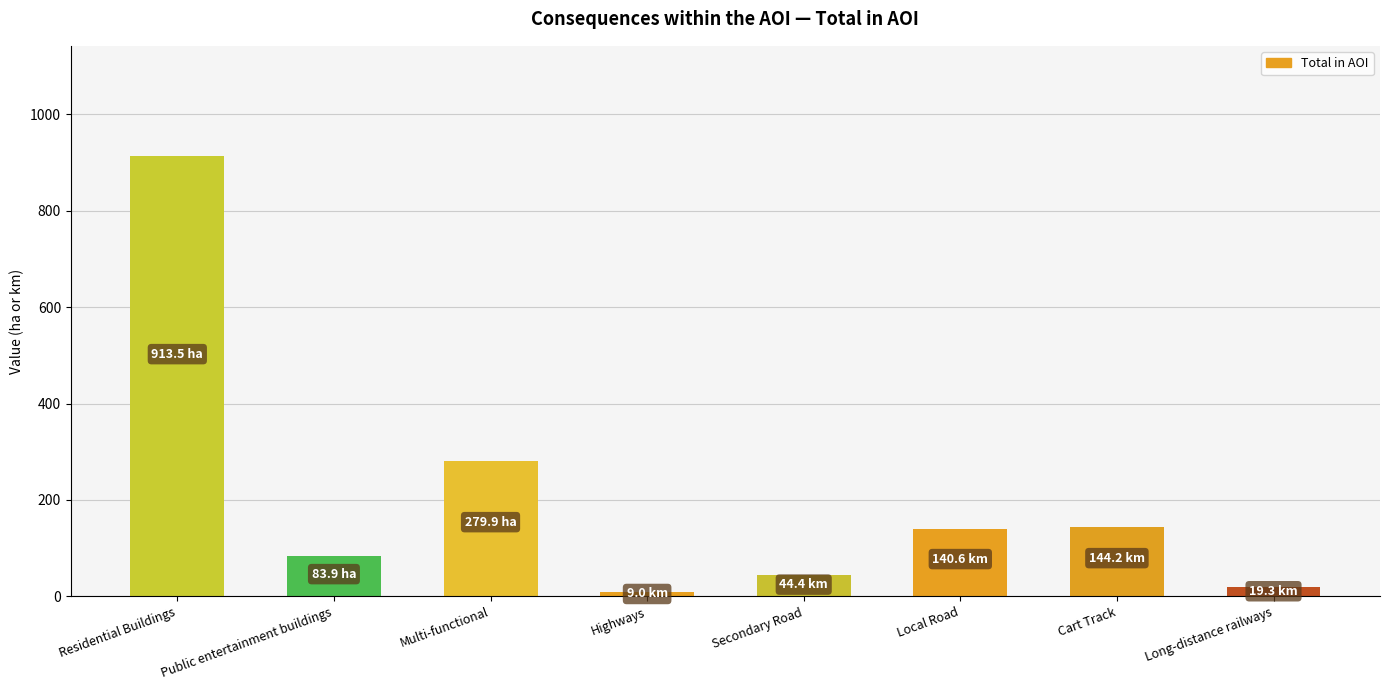

Read the value at Public entertainment buildings.

83.9